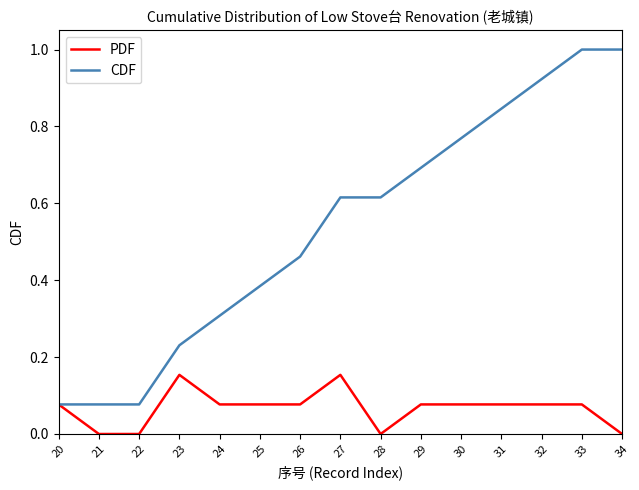

List the series in order of their peak value, lowest first.

PDF, CDF